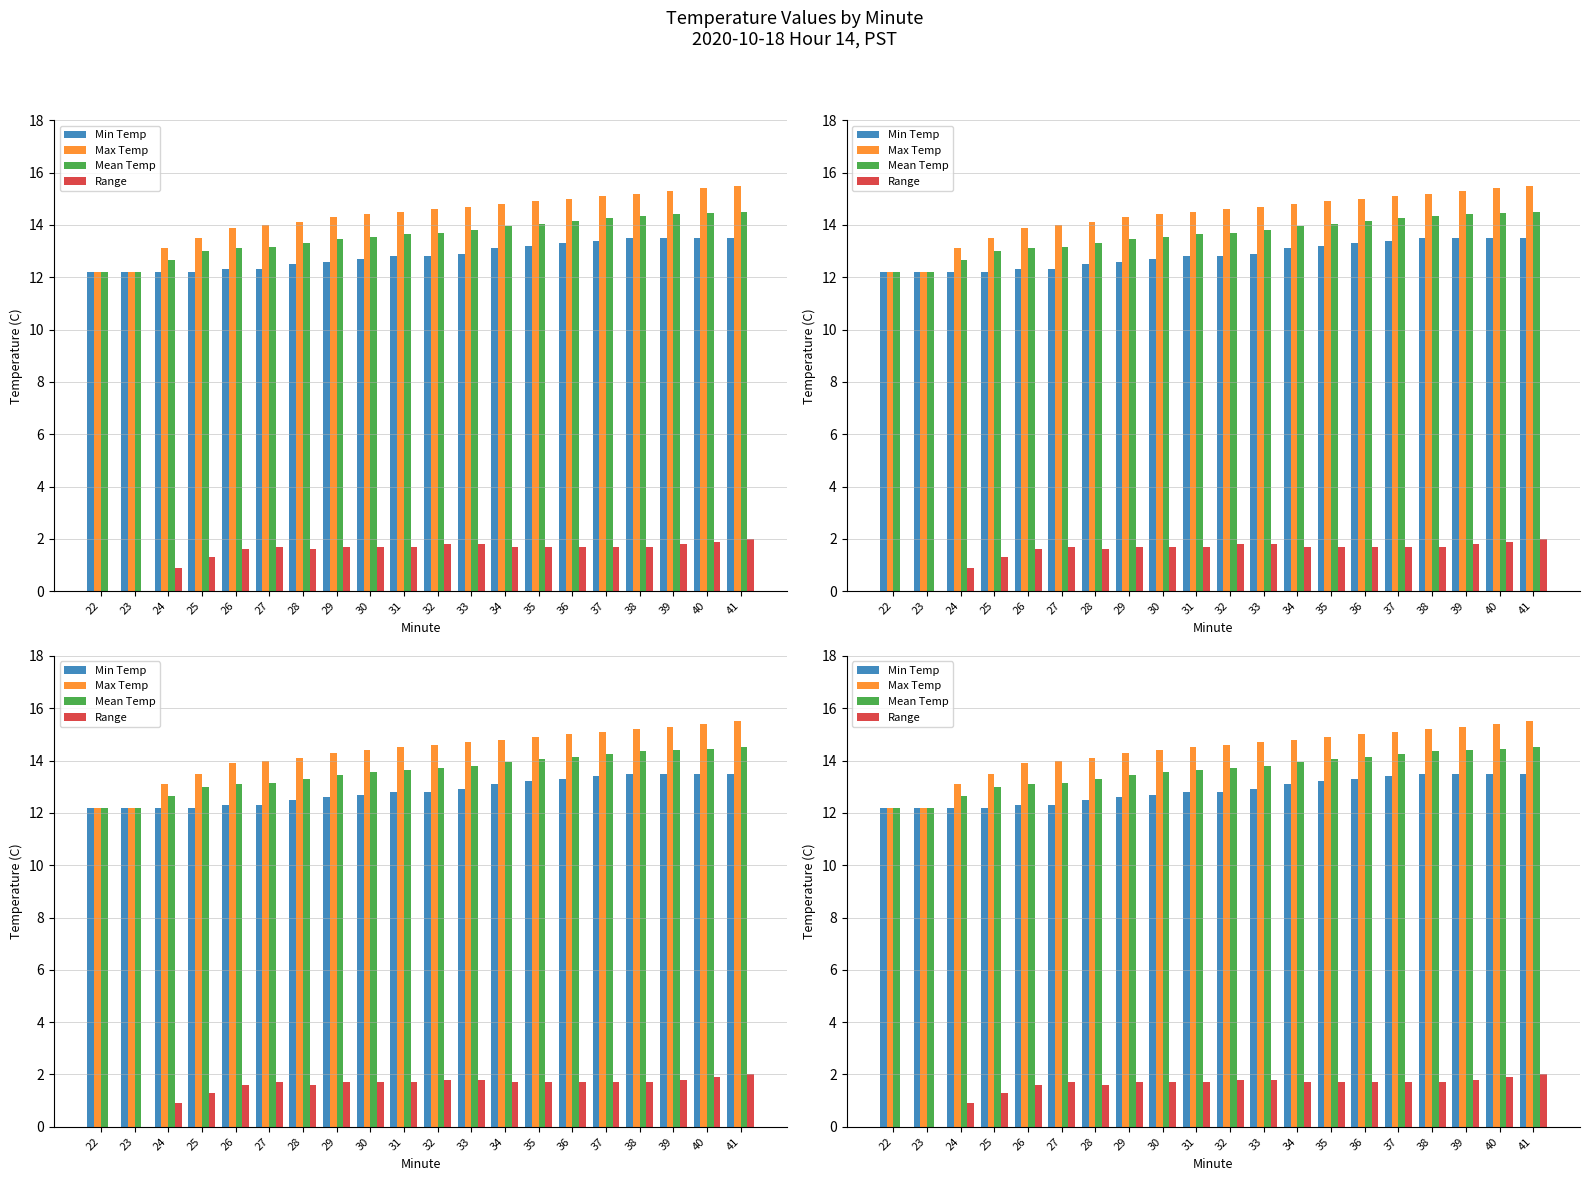

What is the value of the Max Temp bar at the 4th from the left?

13.5